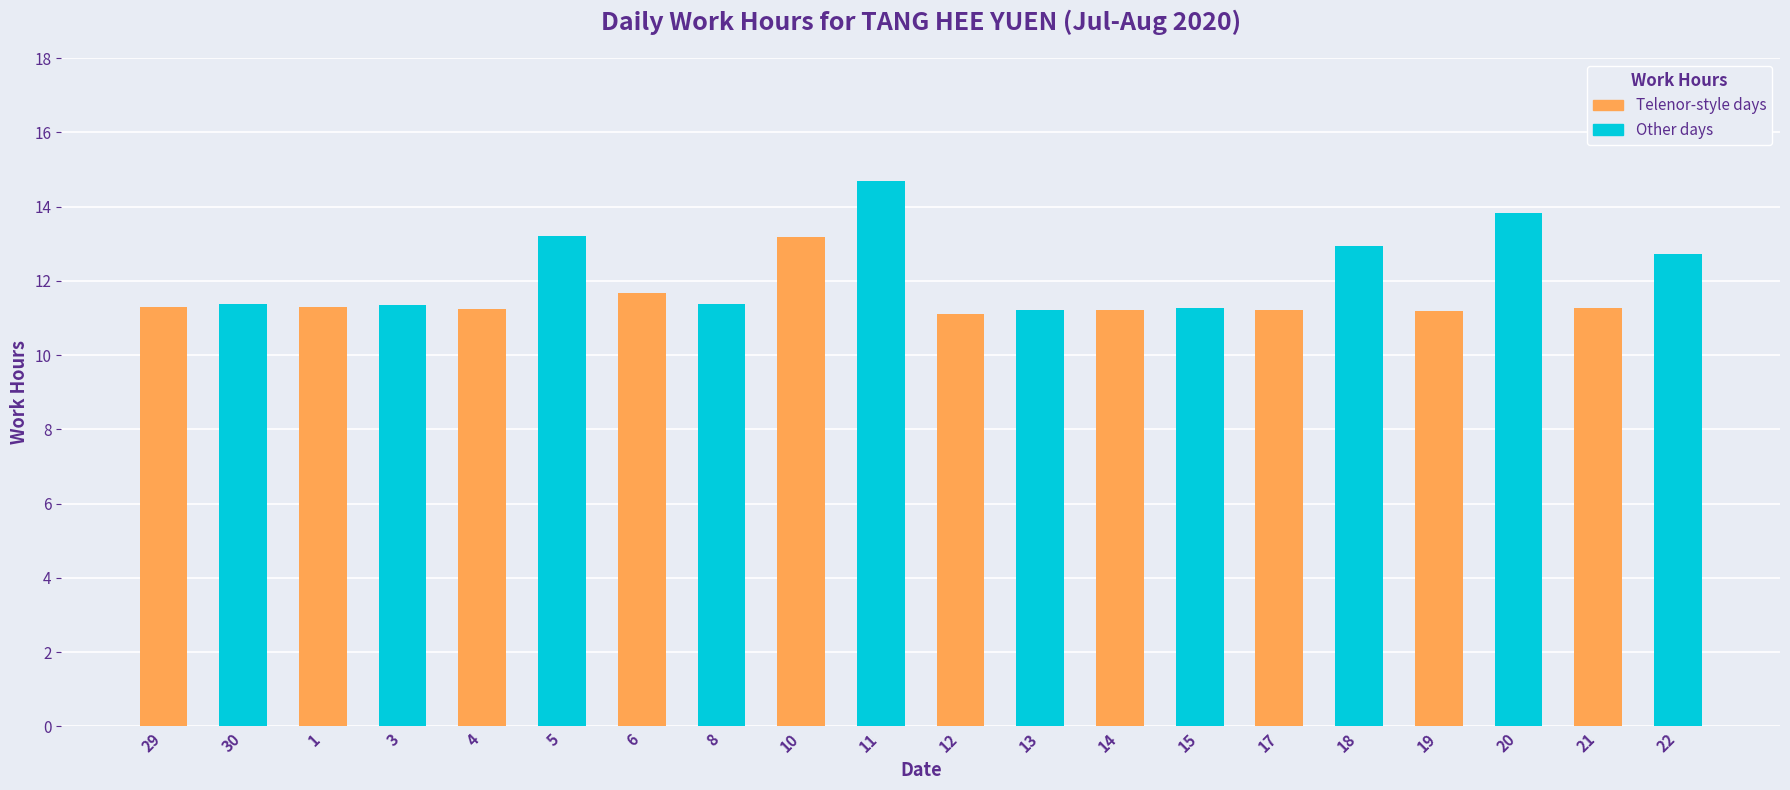

What is the label of the 14th bar from the left?

15